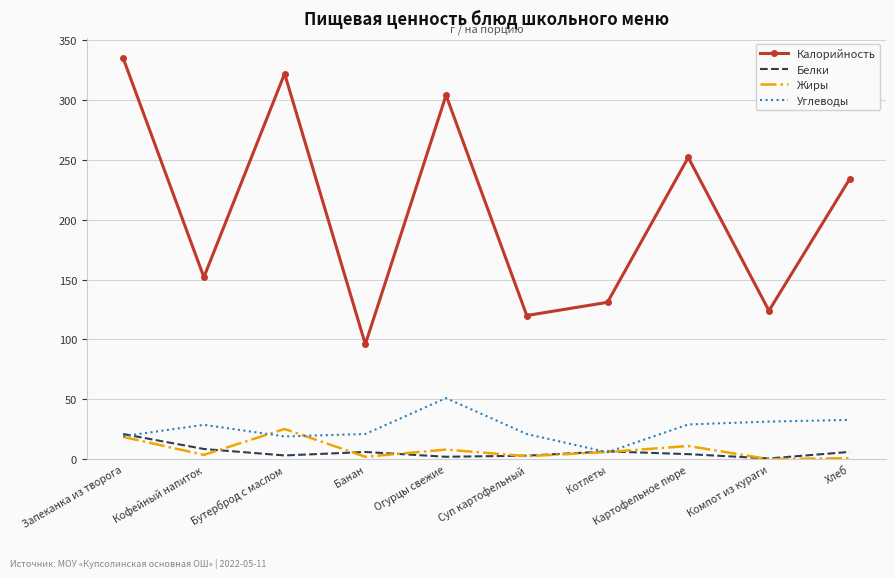

The value of Углеводы at Кофейный напиток is 28.7. True or false?

True